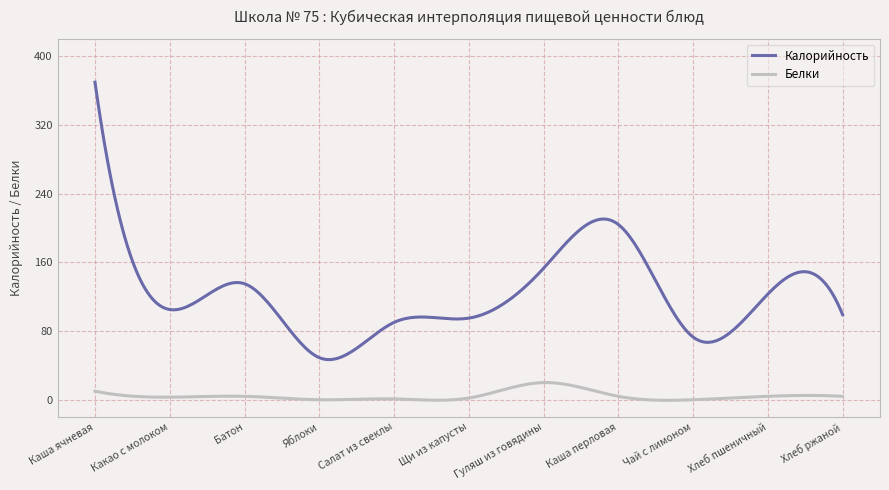

What is the difference between the maximum and minimum values in the Белки series?

20.7